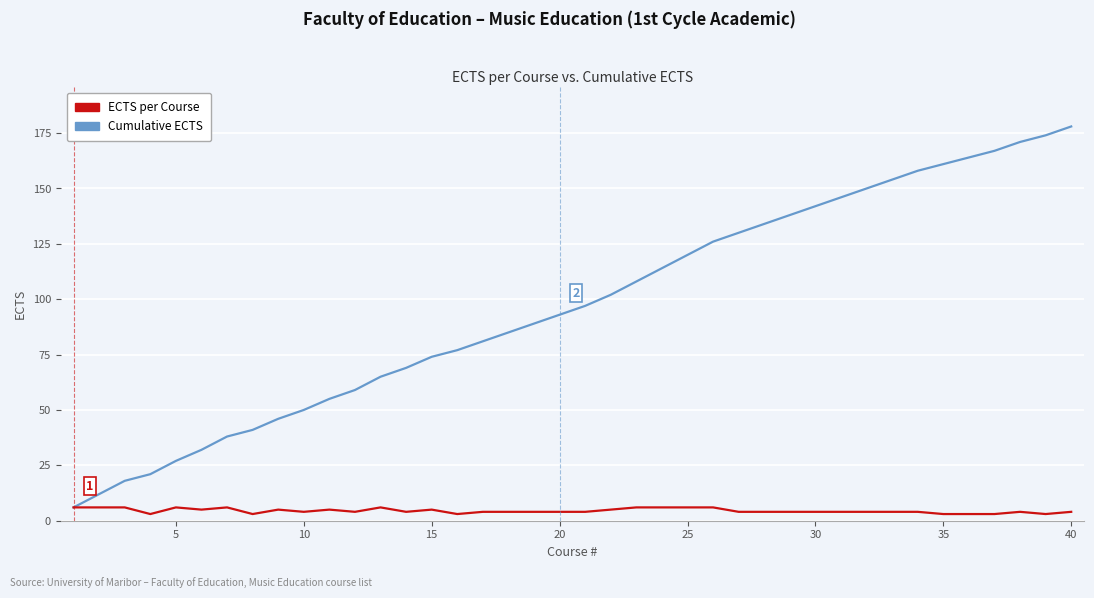

What is the greatest value displayed?

178